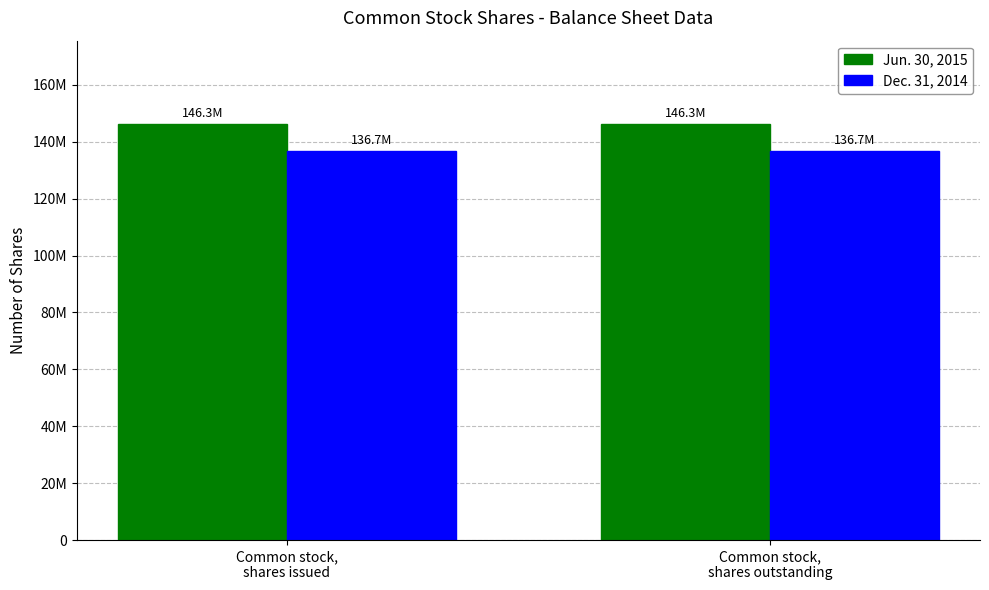

At which category is the sum across all series the highest?

Common stock,
shares issued